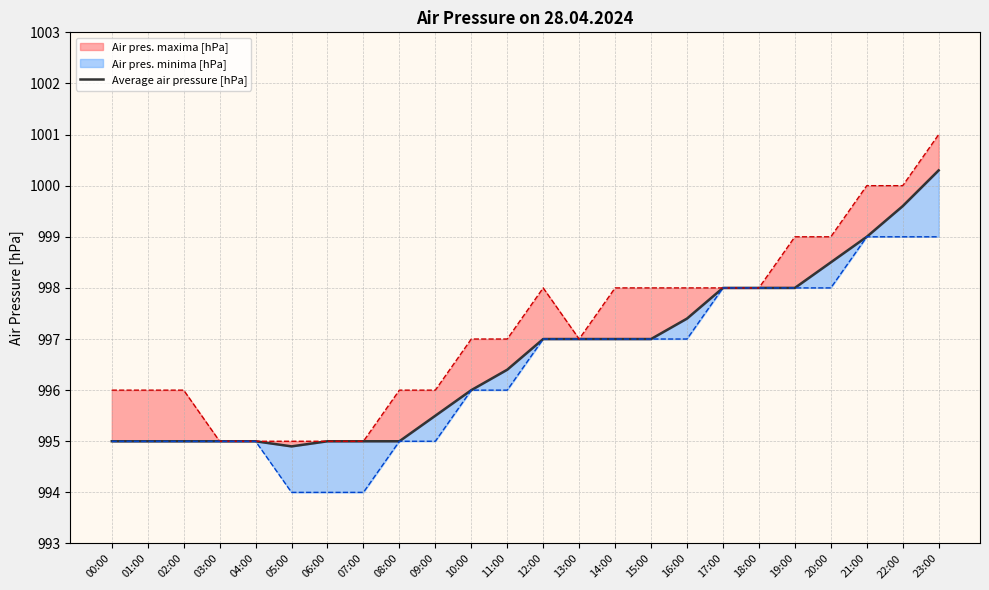

Which label corresponds to the largest value in the chart?

23:00